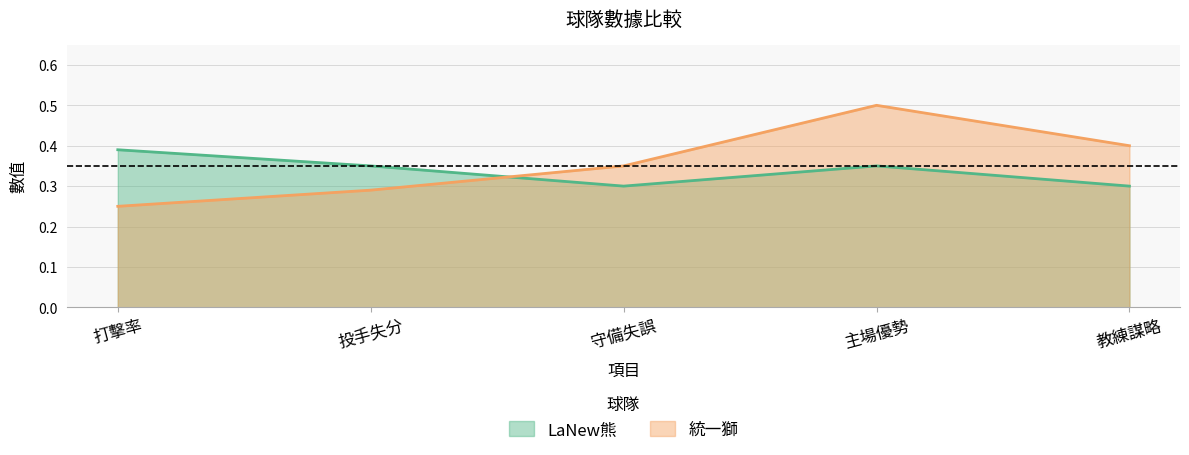

At which category does LaNew熊 reach its first local valley?

守備失誤